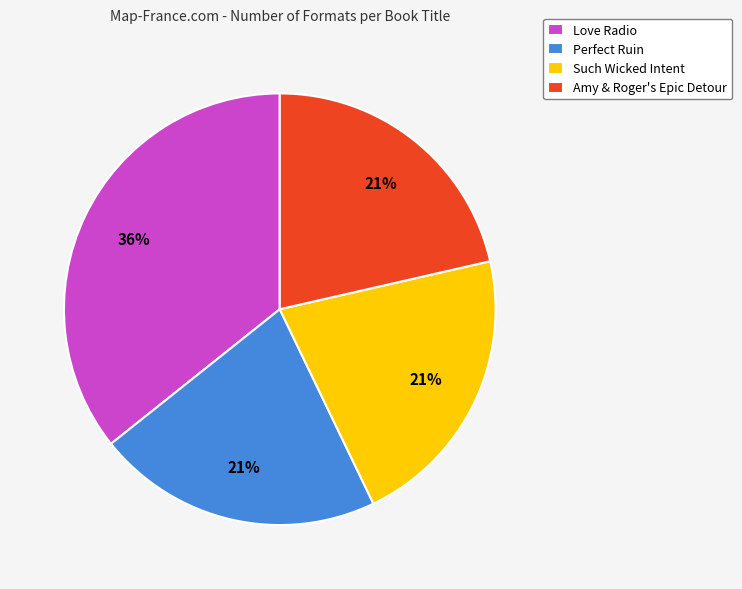

To the nearest percent, what is the average slice percentage?

25%